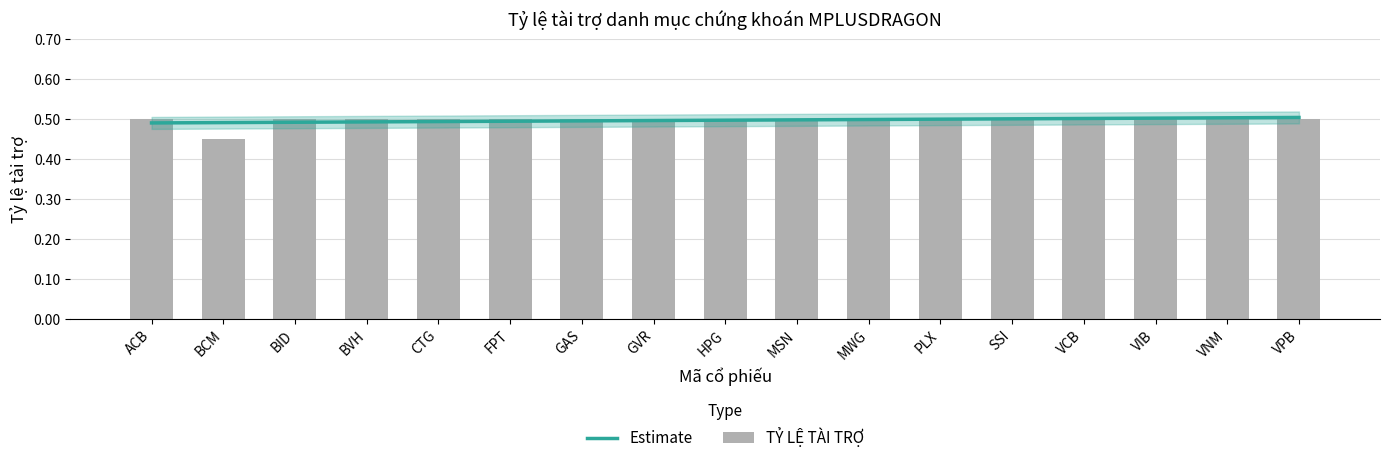

Reading left to right, list all the values displayed in this chart.

ACB=0.5	BCM=0.5	BID=0.5	BVH=0.5	CTG=0.5	FPT=0.5	GAS=0.5	GVR=0.5	HPG=0.5	MSN=0.5	MWG=0.5	PLX=0.5	SSI=0.5	VCB=0.5	VIB=0.5	VNM=0.5	VPB=0.5